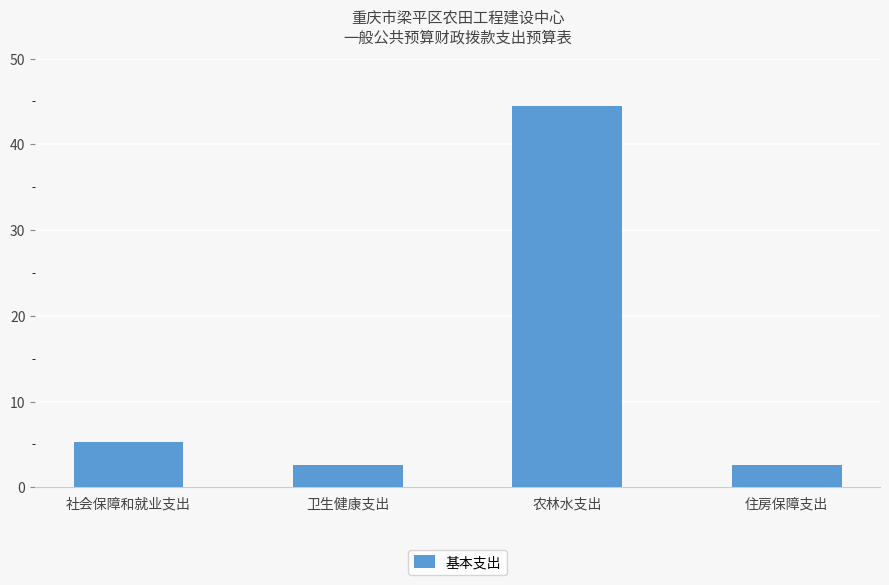

What is the difference between the second highest and second lowest values?

2.6